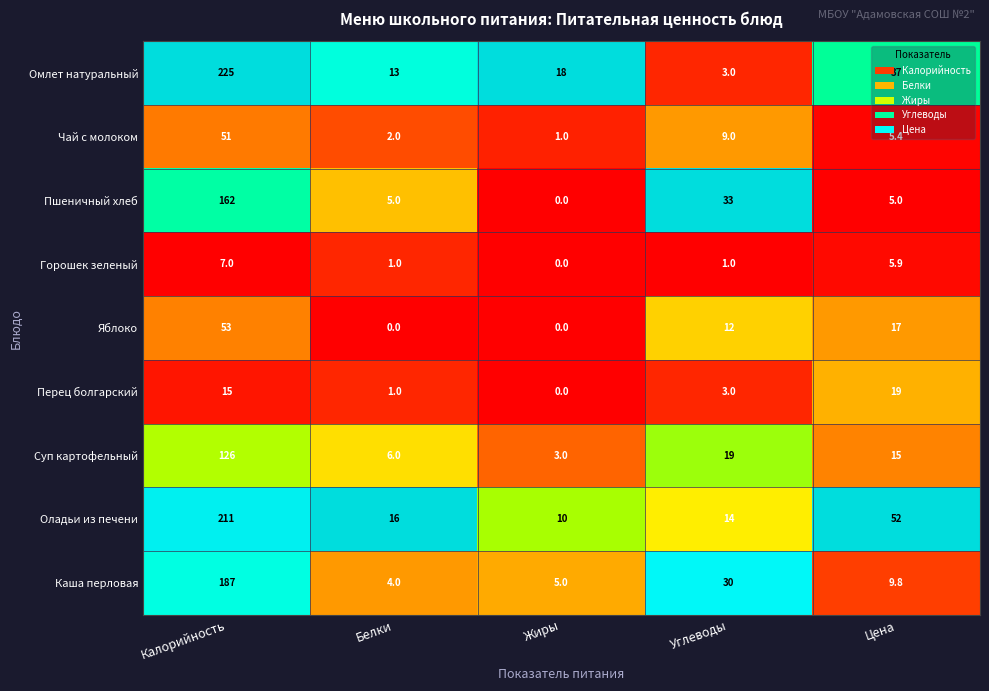

What is the maximum value shown in the chart?

225.0